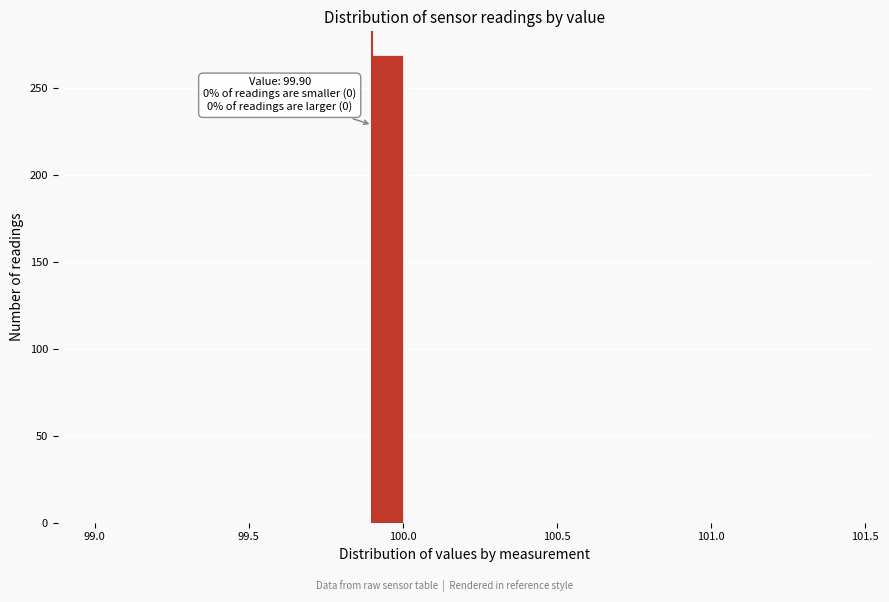

Read against the x-axis, roughly where is the centre of the tallest bar?

99.95